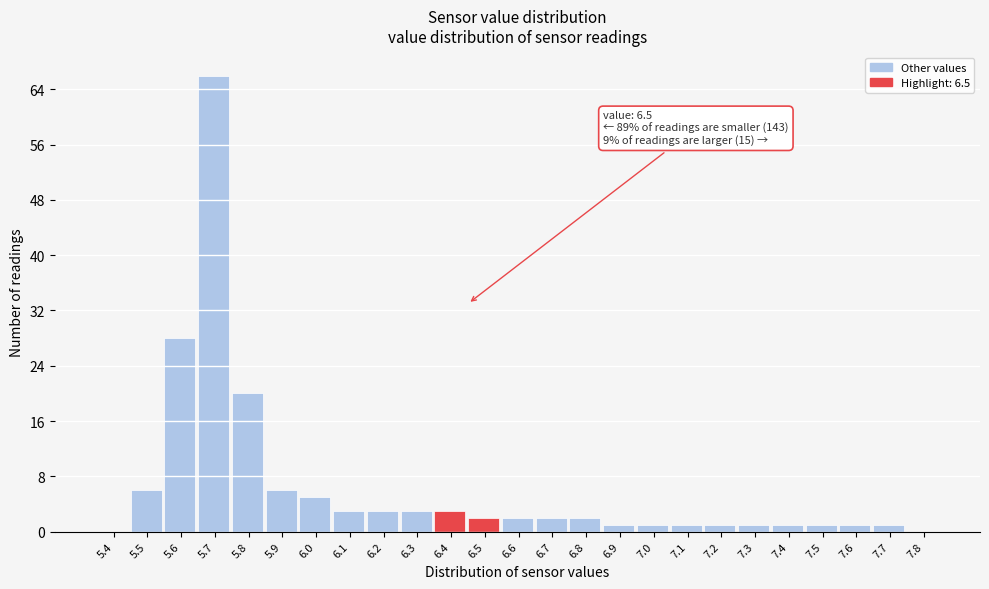

What is the change in value from 5.9 to 6.1?

-3